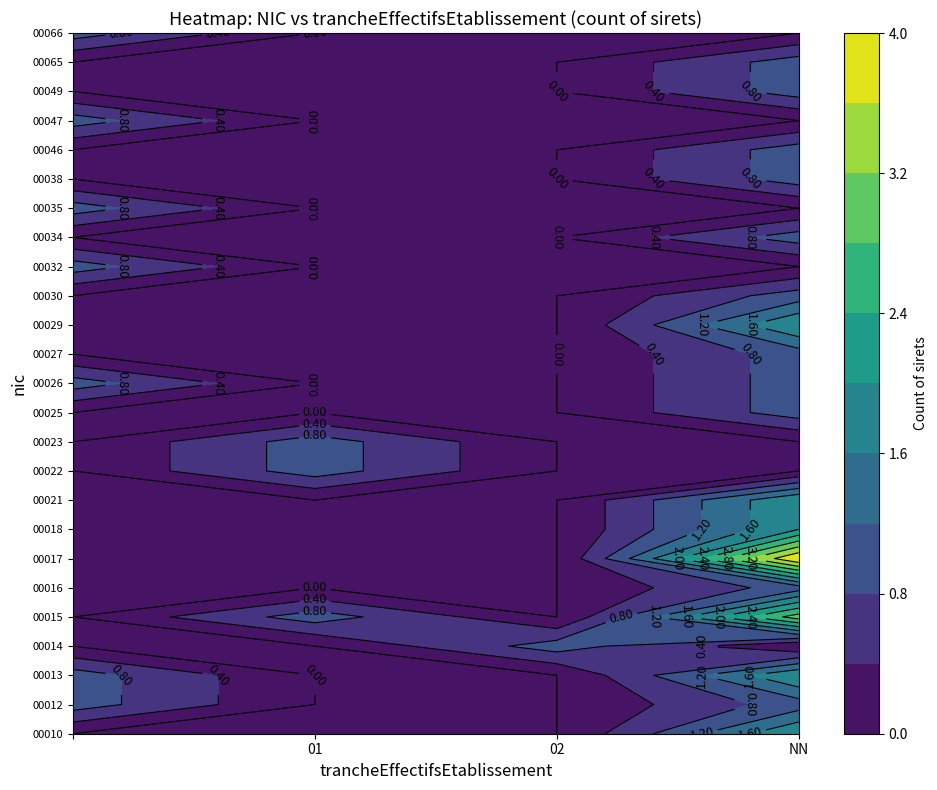

What is the difference between the 00049 values at  and NN?

1